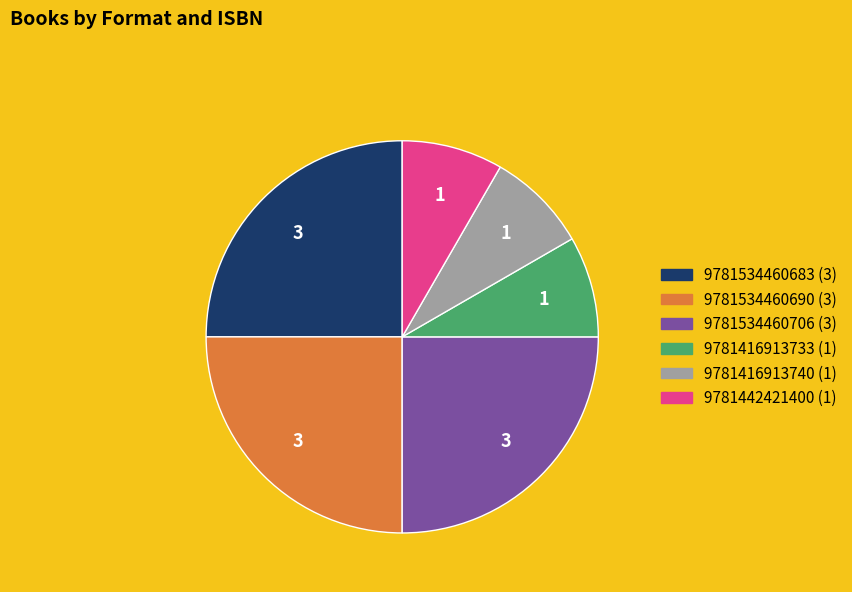

Which has a higher value, 9781416913740 (1) or 9781534460683 (3)?

9781534460683 (3)